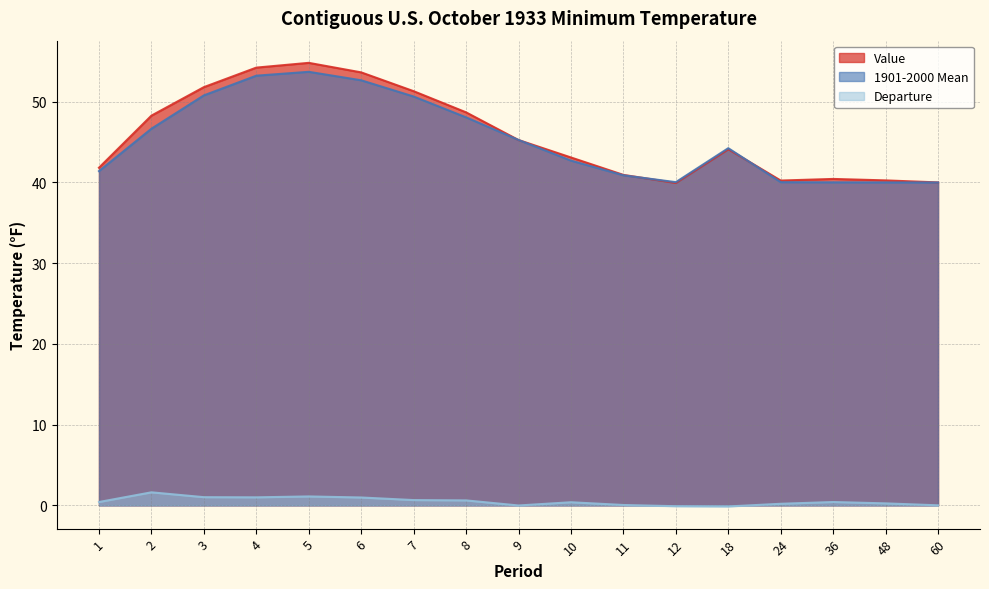

Where is the first local minimum for Value?

12